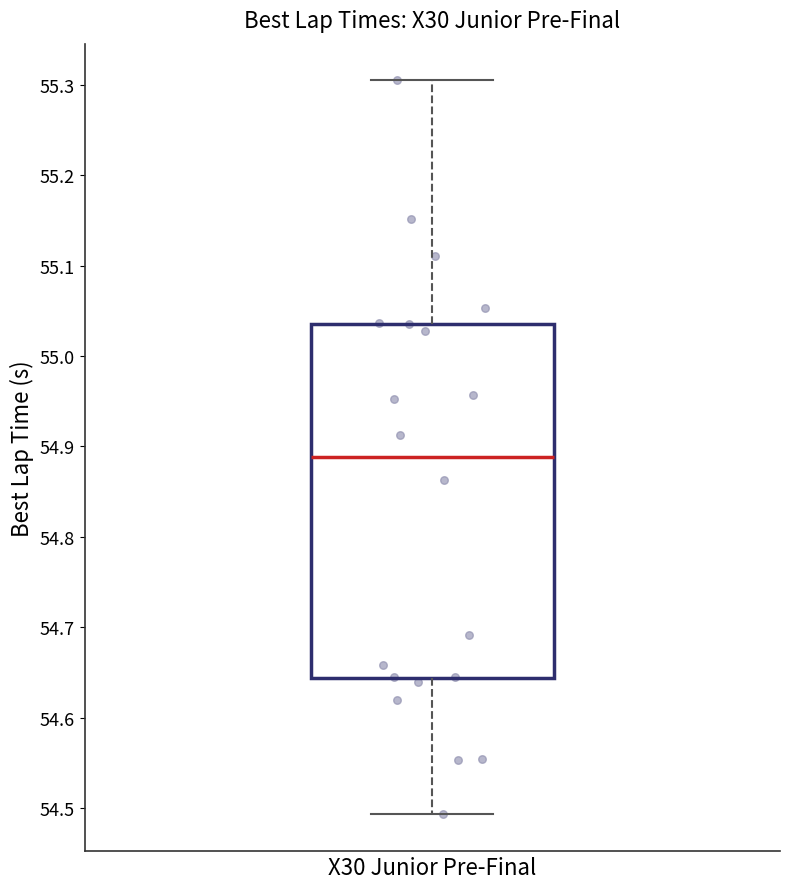

Where is the lower edge of the box for X30 Junior Pre-Final on the y-axis? The values are not printed on the chart, so give them approximately, as read against the axis.

54.64